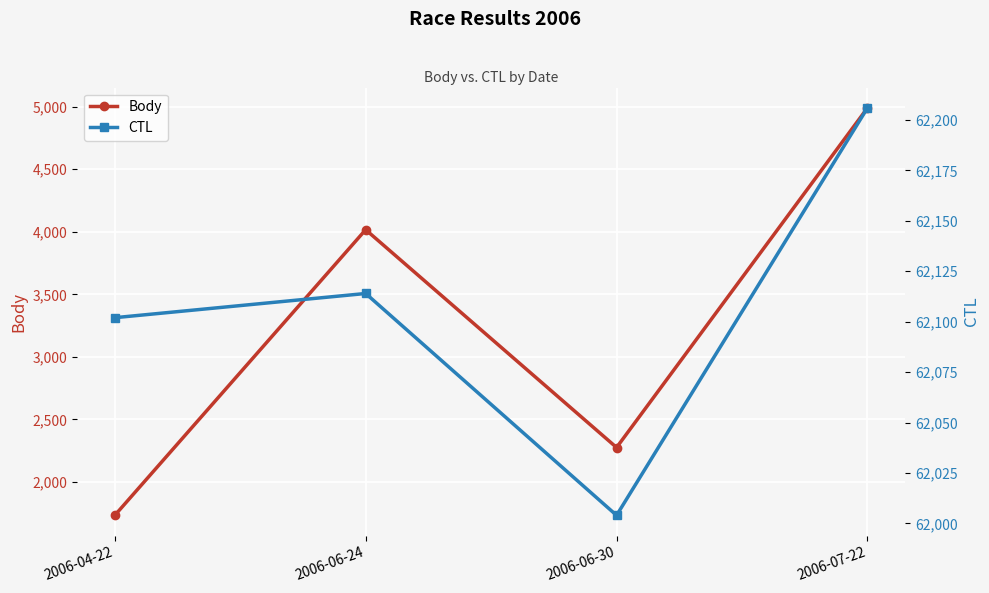

What is the lowest value of the CTL series?

62004